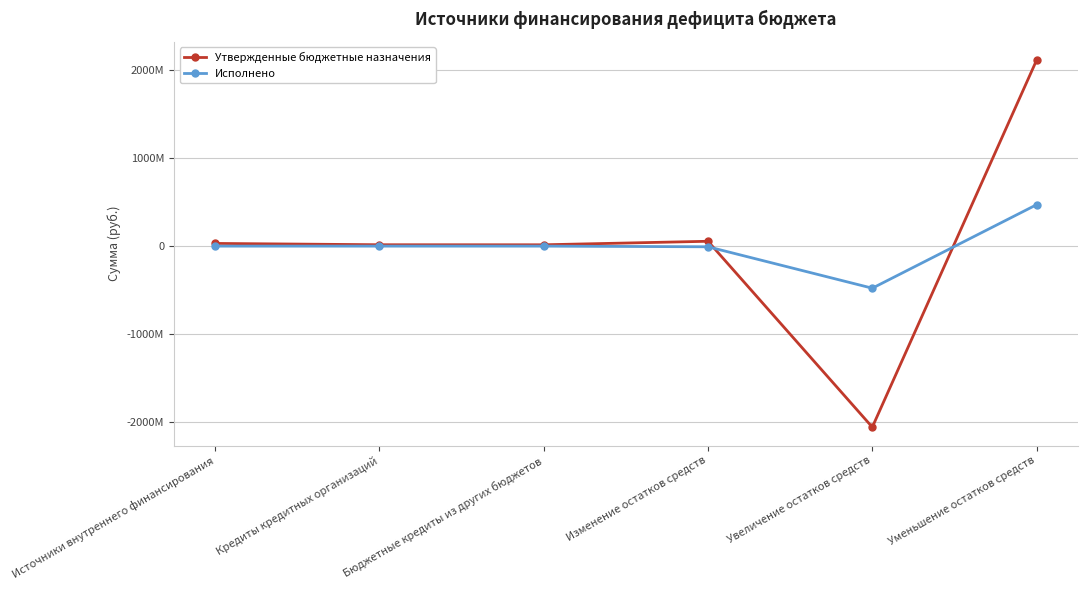

List the series in order of their peak value, highest first.

Утвержденные бюджетные назначения, Исполнено